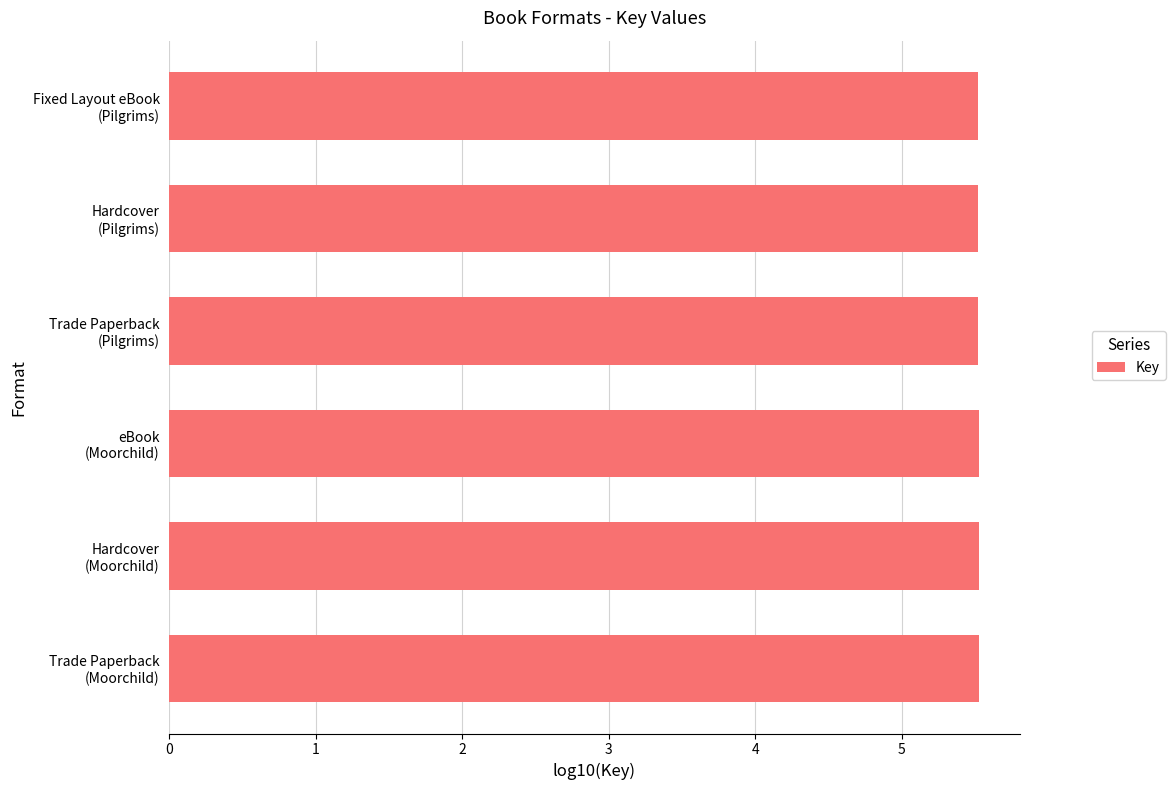

How many values are between 5 and 6?

6